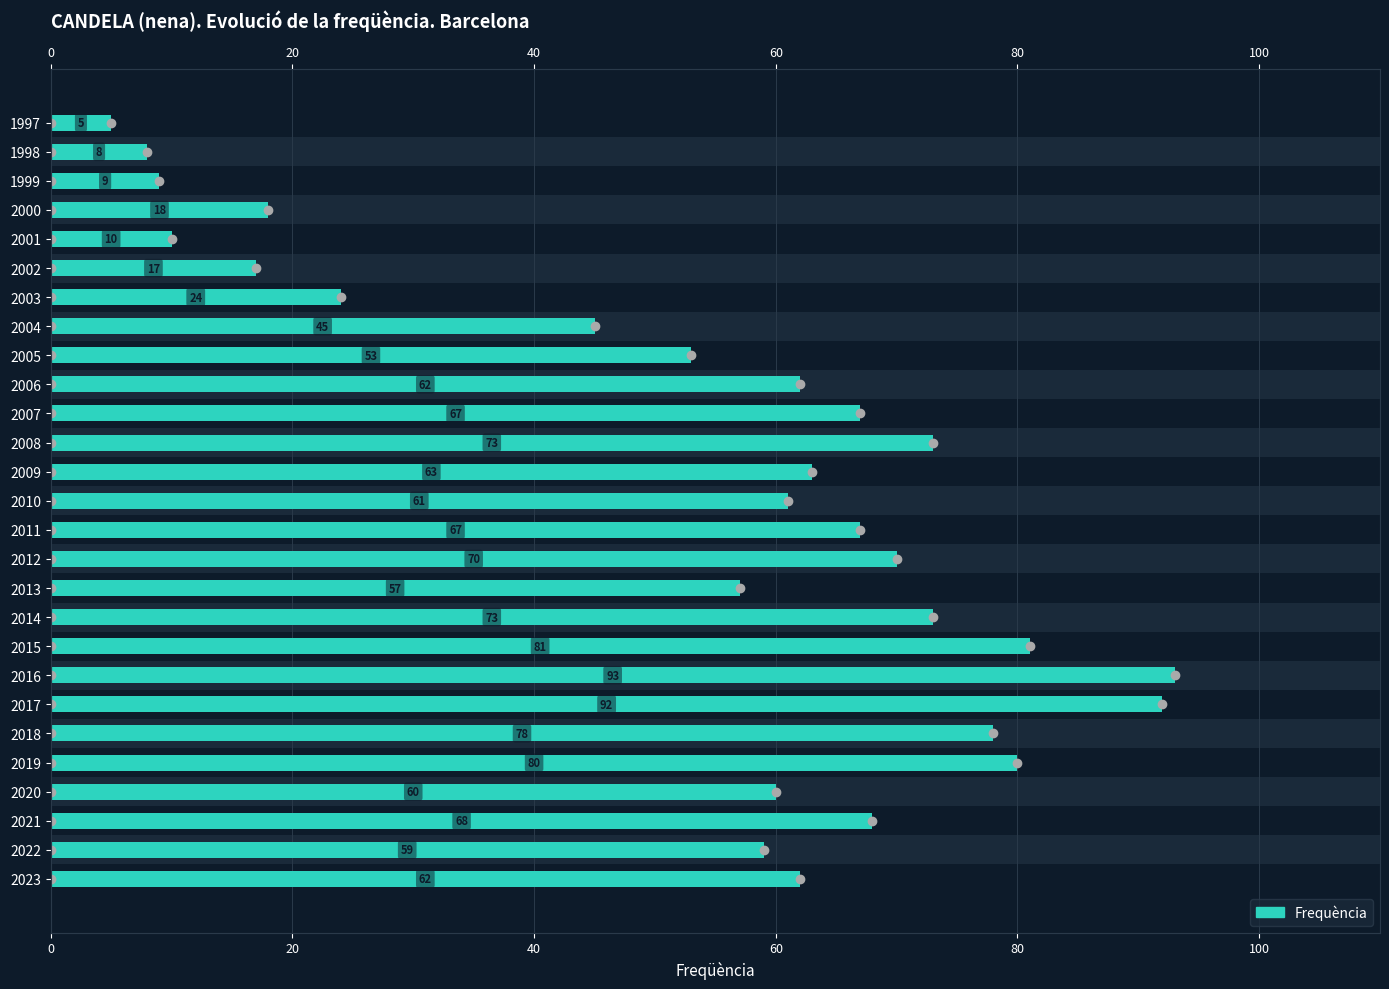

Reading left to right, extract all data points from this chart.

62	59	68	60	80	78	92	93	81	73	57	70	67	61	63	73	67	62	53	45	24	17	10	18	9	8	5